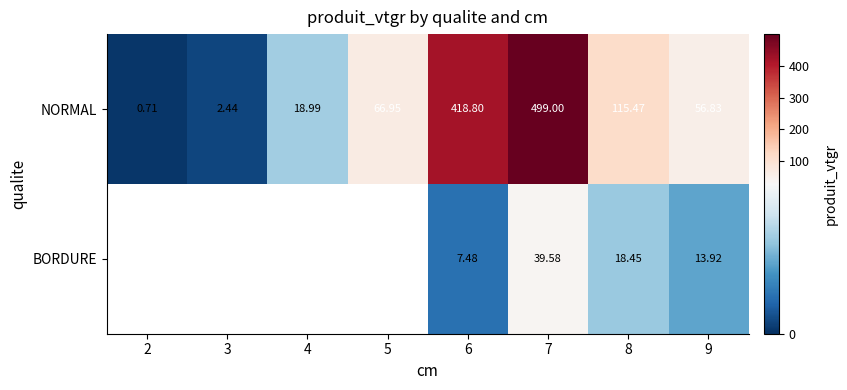

The value of BORDURE at 6 is 7.5. True or false?

True